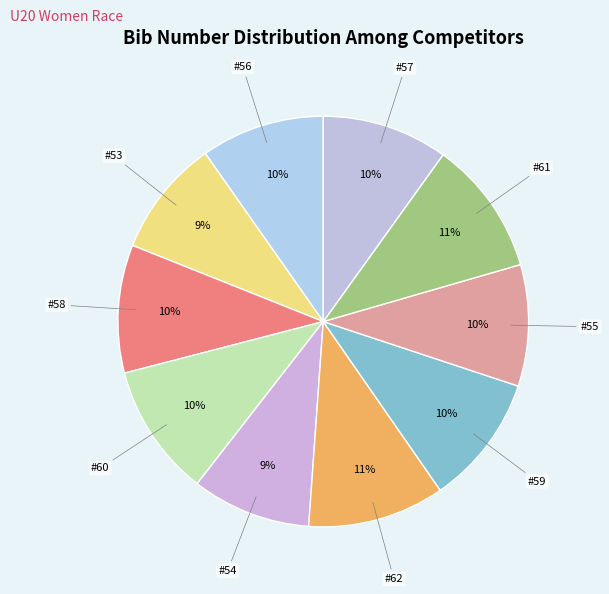

Count the number of slices in the pie.

10